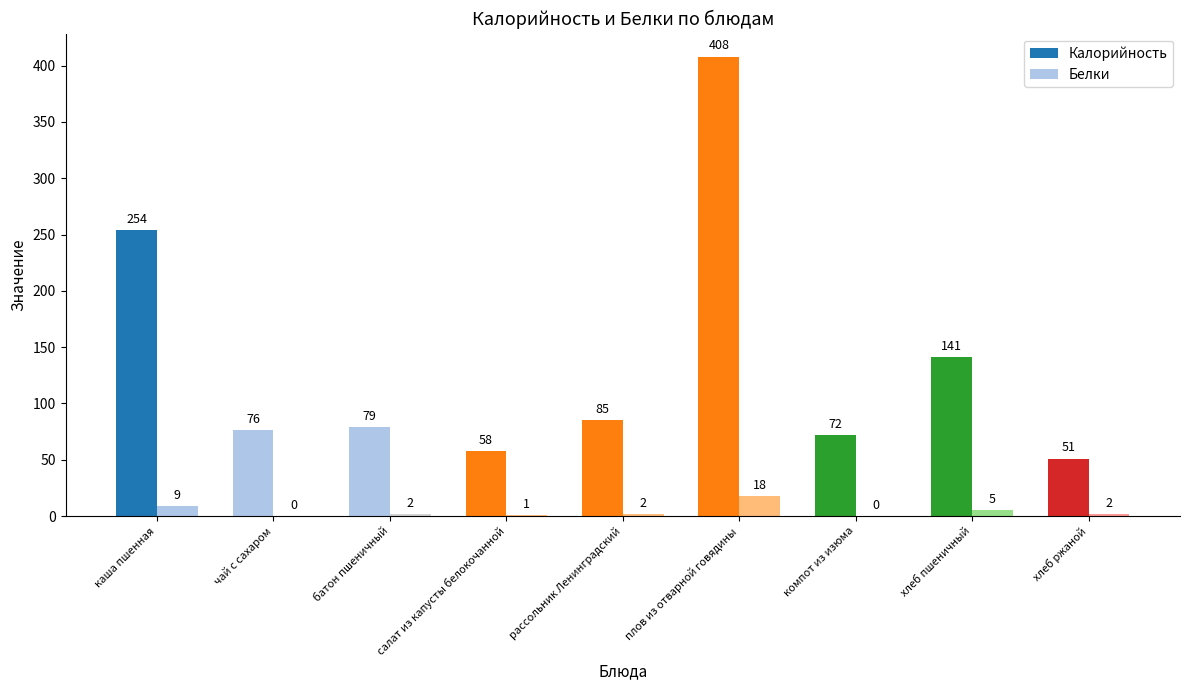

Rank the categories by Белки value from highest to lowest.

плов из отварной говядины, каша пшенная, хлеб пшеничный, батон пшеничный, рассольник Ленинградский, хлеб ржаной, салат из капусты белокочанной, чай с сахаром, компот из изюма